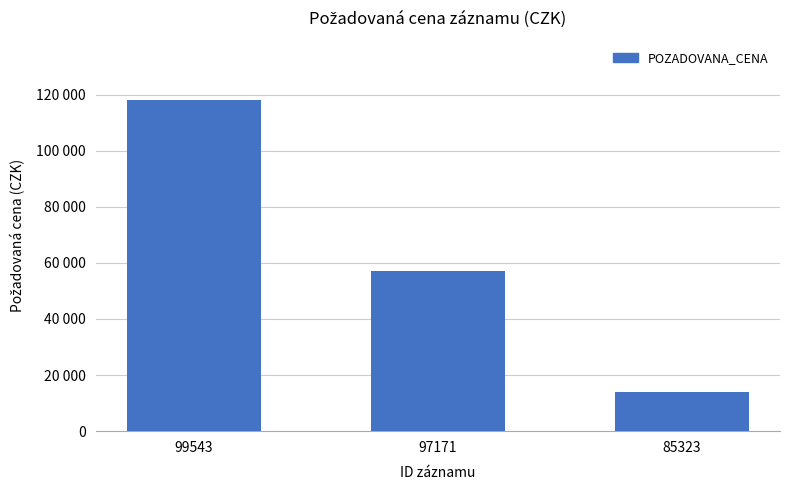

Reading left to right, transcribe all the data shown in this chart.

99543=118000	97171=57000	85323=14000